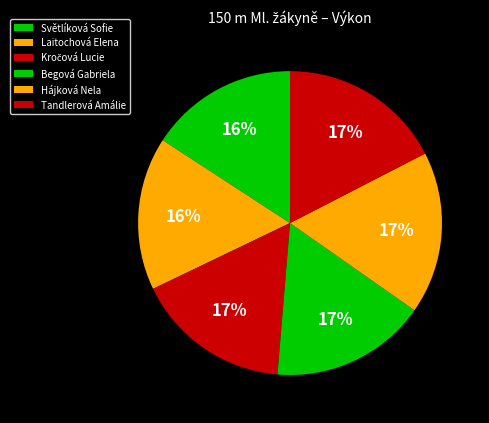

Which slice is the largest?

Tandlerová Amálie